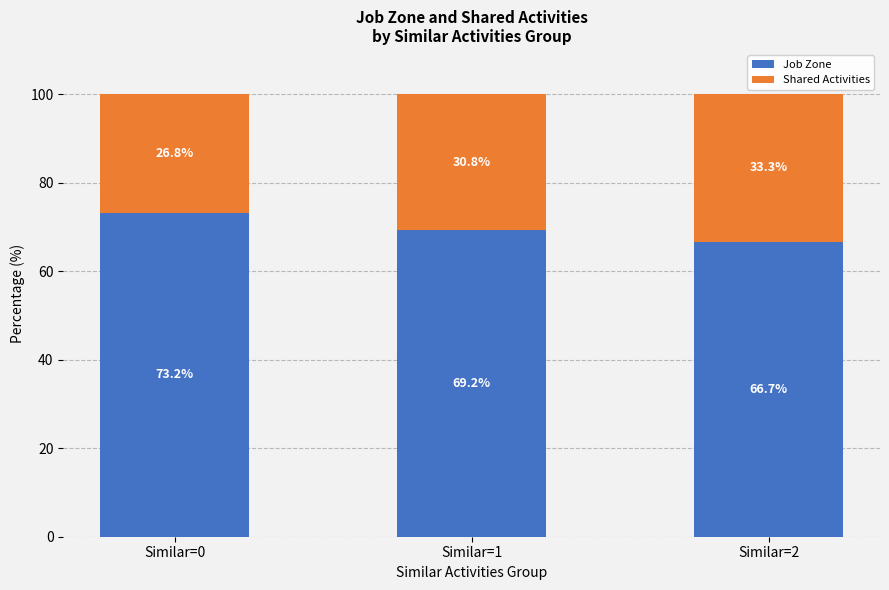

What is the difference between the maximum and minimum values in the Job Zone series?

6.5